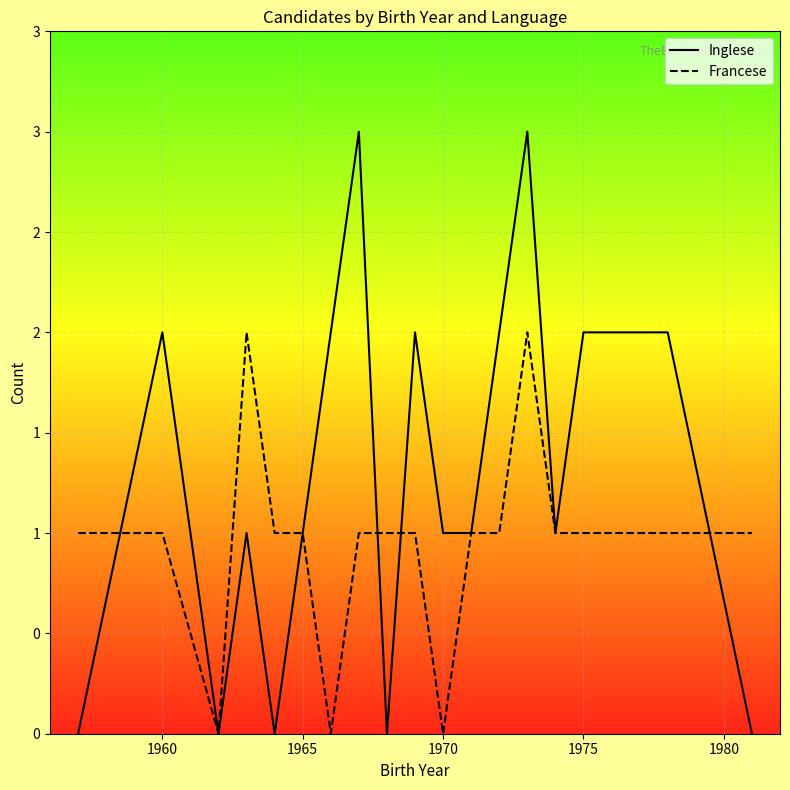

Which series has the widest spread of values?

Inglese